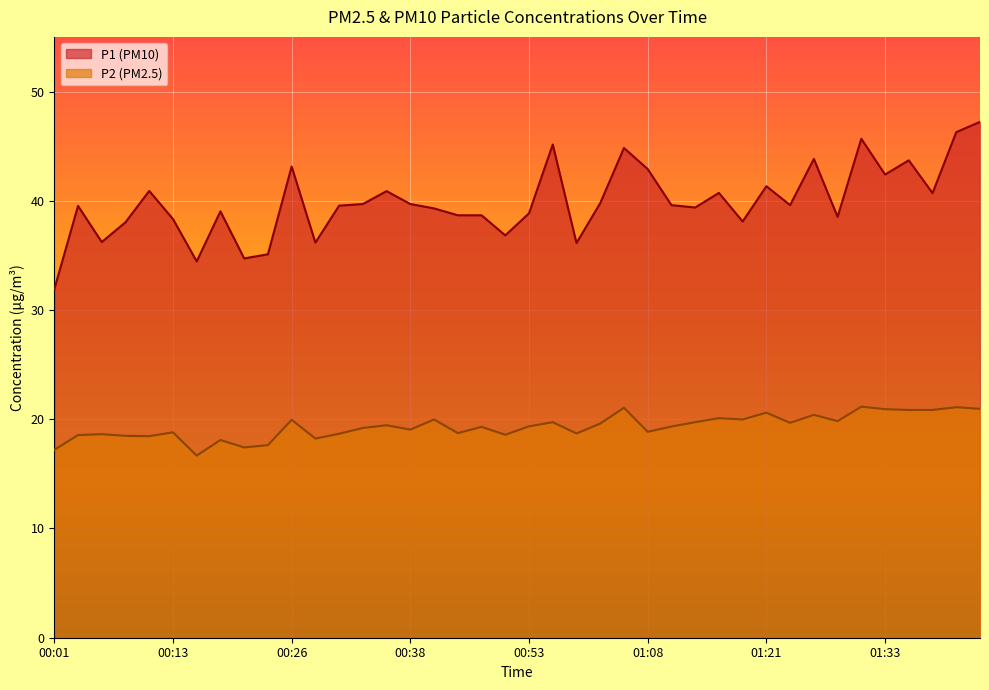

Reading left to right, extract all data points from this chart.

P1: 31.9	39.5	36.2	38.0	40.9	38.3	34.5	39.0	34.7	35.1	43.1	36.2	39.5	39.7	40.9	39.7	39.3	38.7	38.7	36.8	38.9	45.1	36.1	39.8	44.8	42.9	39.6	39.4	40.7	38.1	41.3	39.6	43.8	38.5	45.7	42.4	43.7	40.7	46.3	47.2
P2: 17.2	18.6	18.6	18.5	18.4	18.8	16.7	18.1	17.4	17.6	19.9	18.2	18.7	19.2	19.4	19.1	20.0	18.7	19.3	18.6	19.4	19.7	18.7	19.6	21.1	18.9	19.3	19.7	20.1	20.0	20.6	19.7	20.4	19.8	21.1	20.9	20.9	20.9	21.1	20.9